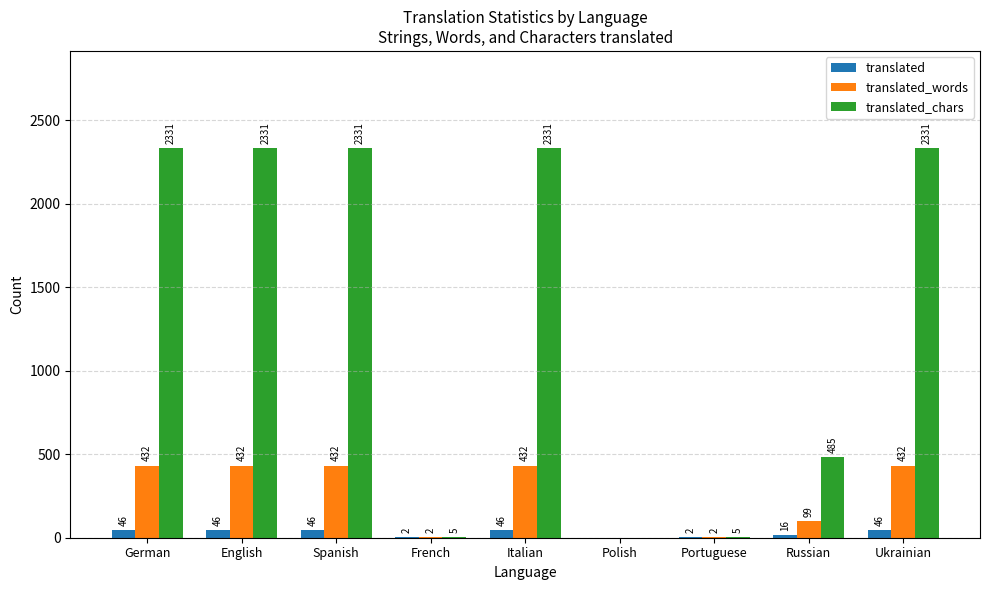

Which series has the largest total across all categories?

translated_chars